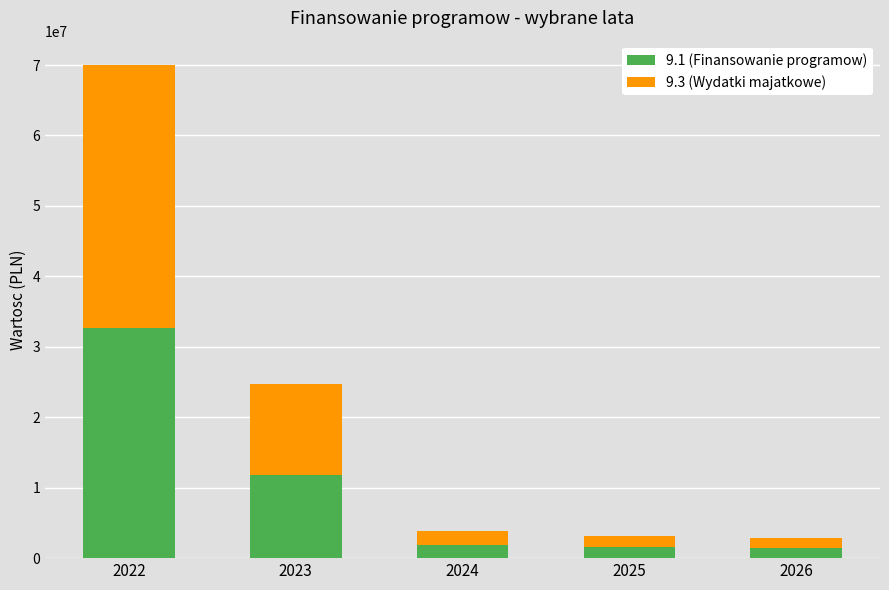

At which category is the sum across all series the highest?

2022